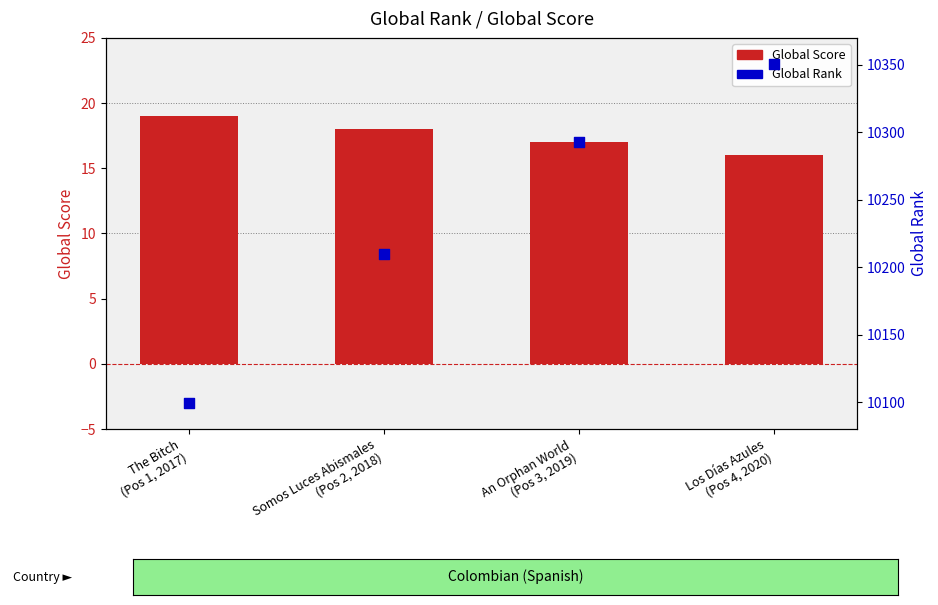

Which series reaches the minimum Y coordinate?

Global Score